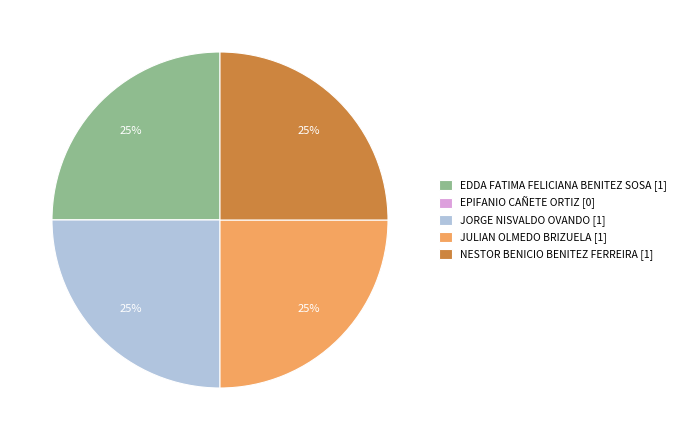

True or false: EDDA FATIMA FELICIANA BENITEZ SOSA [1] accounts for 25% of the total.

True